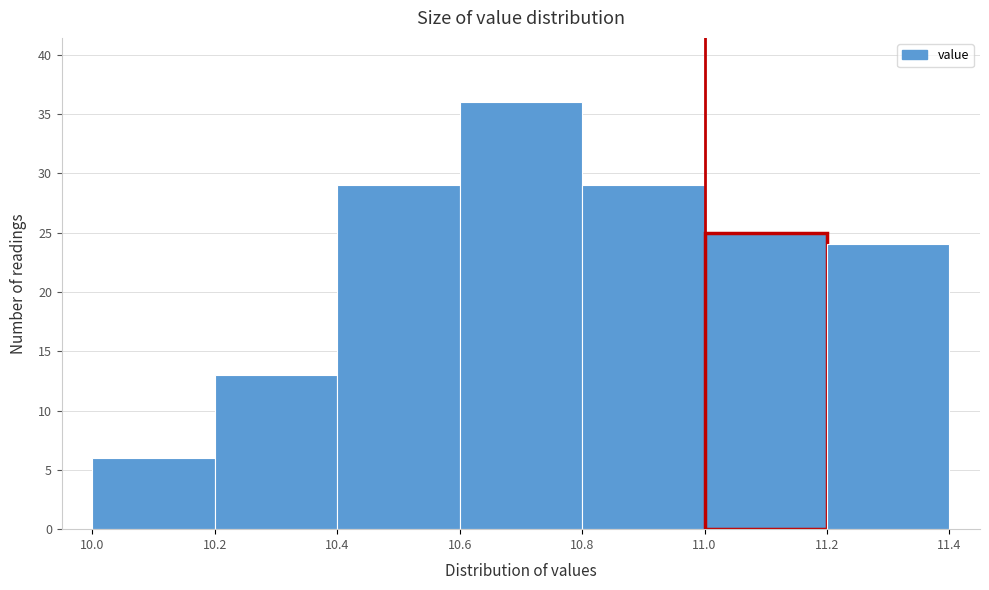

How tall is the bar that spans 10.2 to 10.4 on the x-axis? The values are not printed on the chart, so give them approximately, as read against the axis.

13